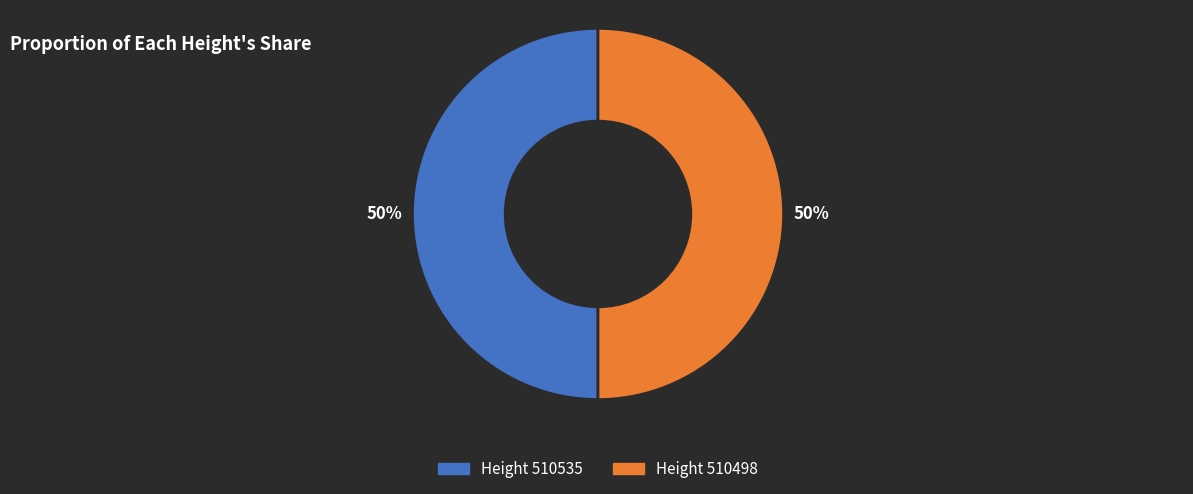

To the nearest percent, what is the average slice percentage?

50%